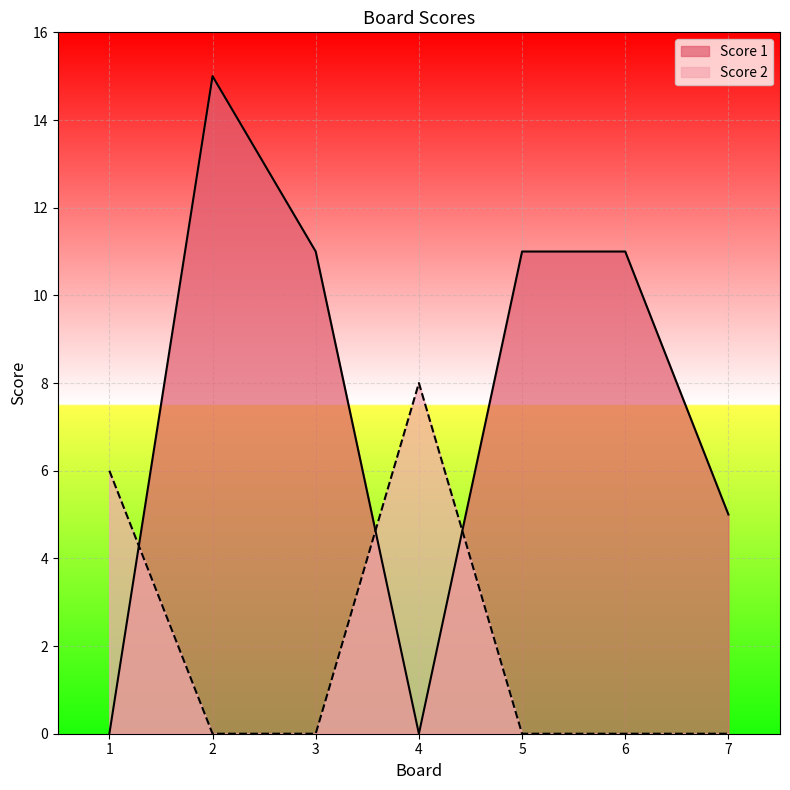

True or false: Score 2 has a value of 0 at 3.

True